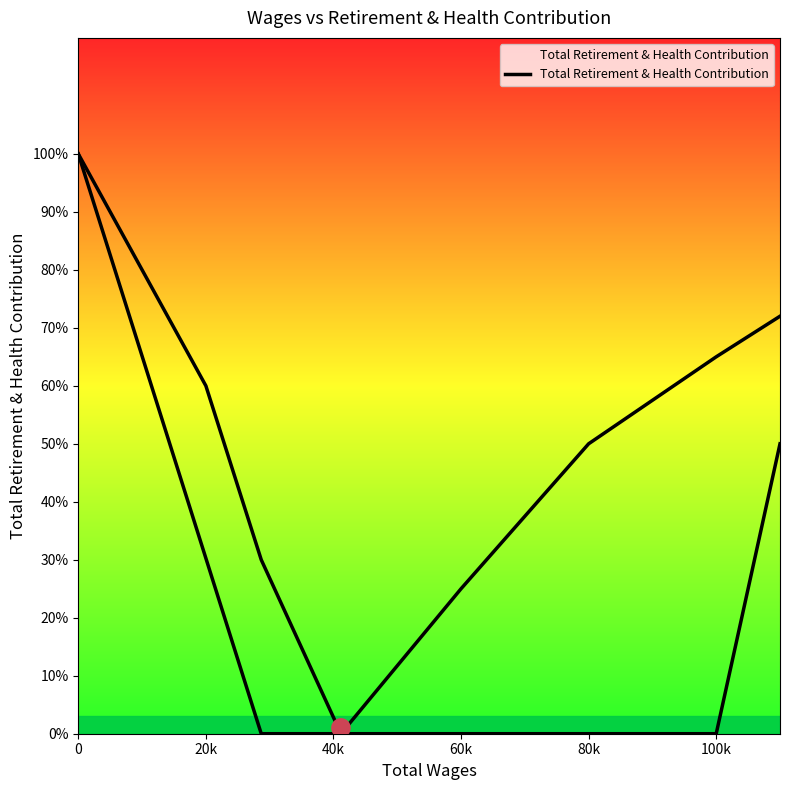

What is the change in value from 0 to 60k?

-1.0